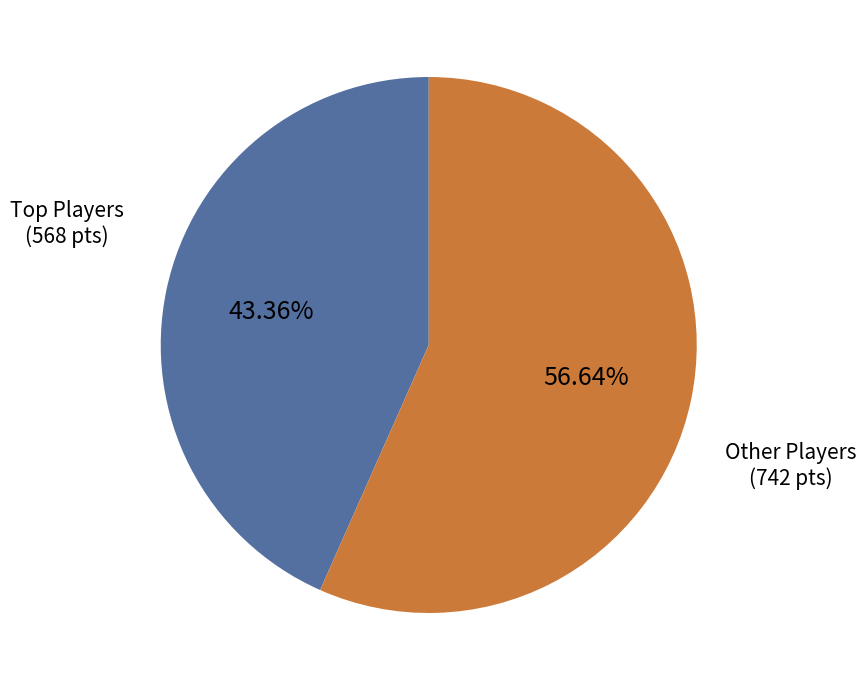

Does any single category account for the majority?

Yes